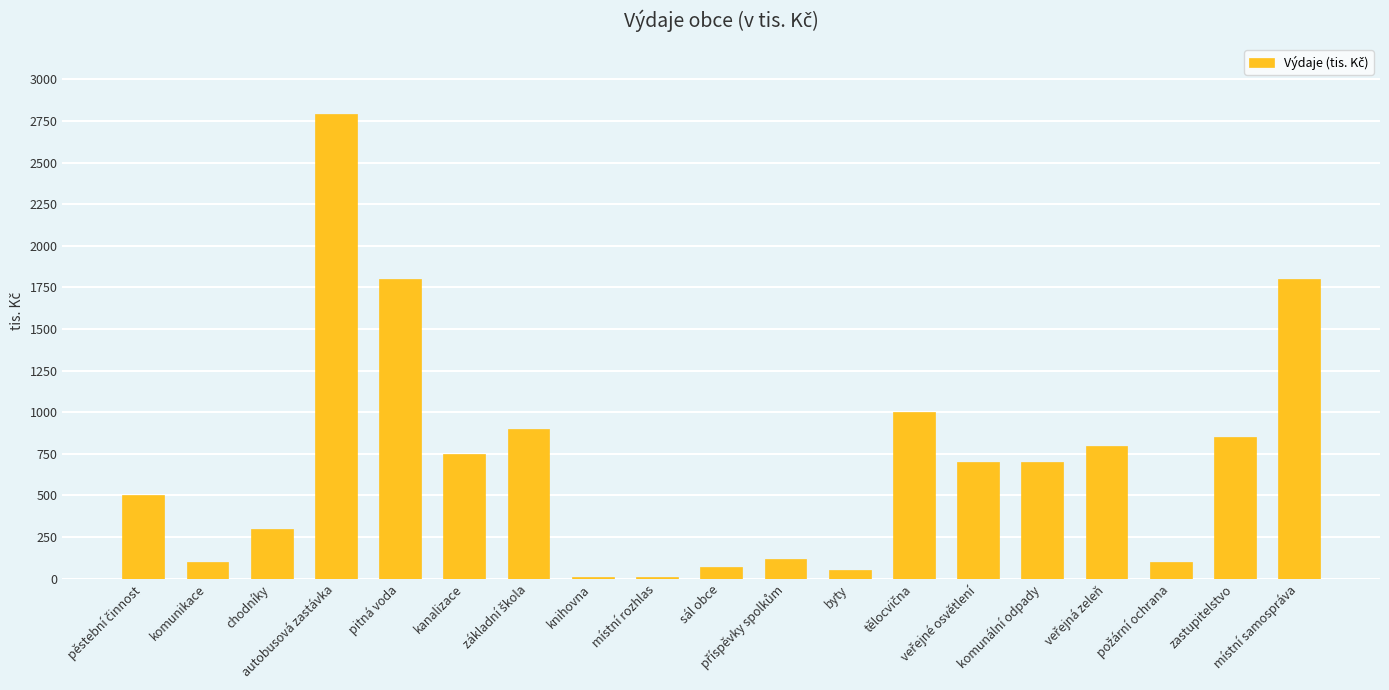

What is the value of the 4th bar from the left?

2793